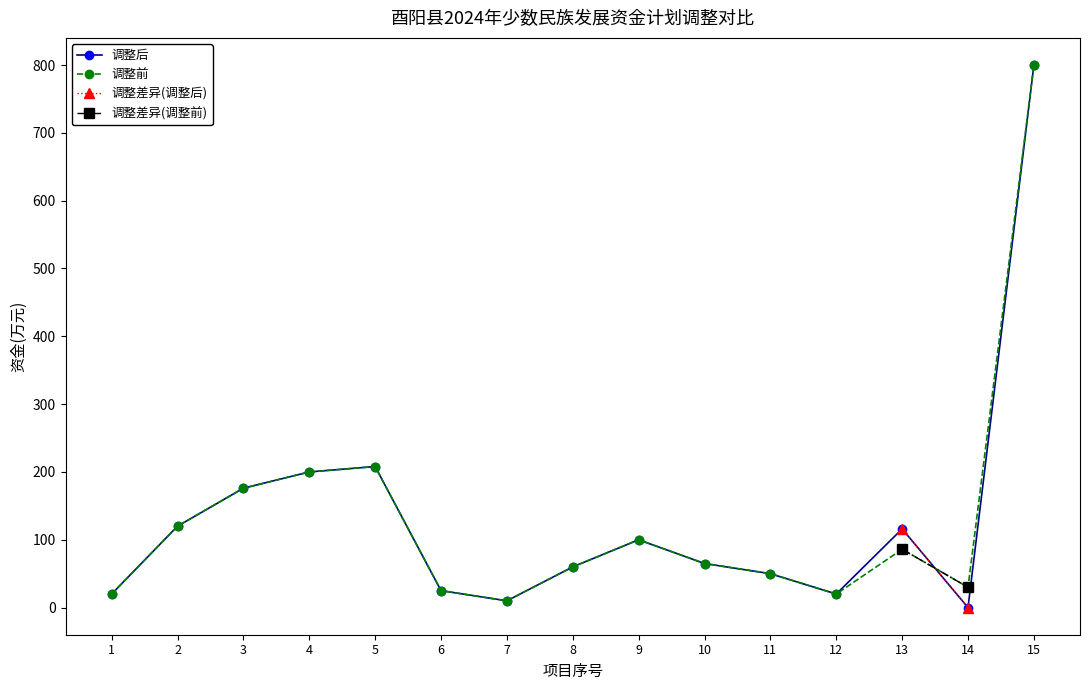

What is the sum of the 调整前 values at 4 and 13?

286